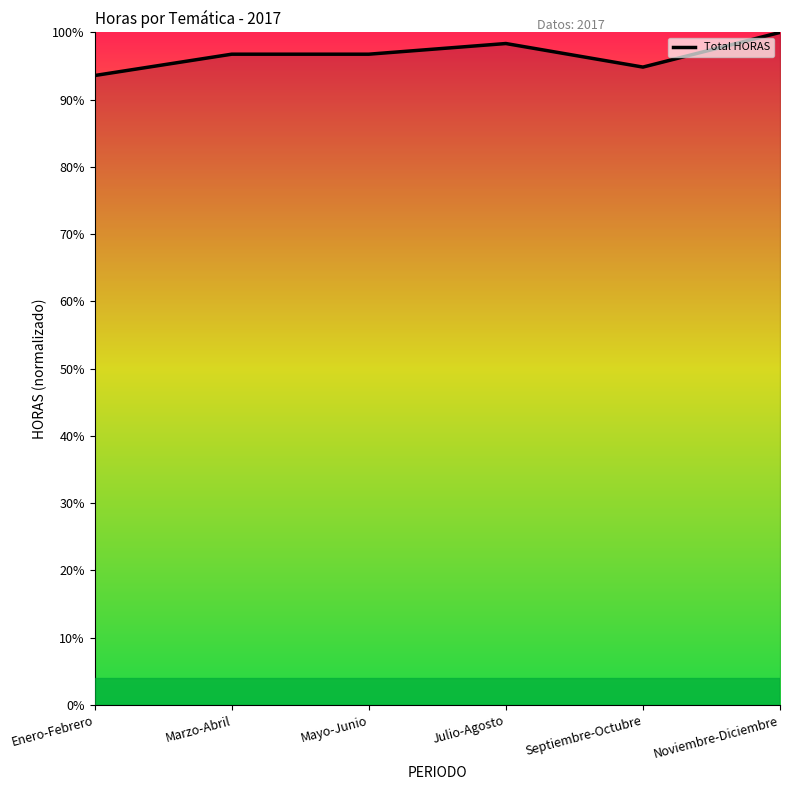

What is the sum of all values?

580.3